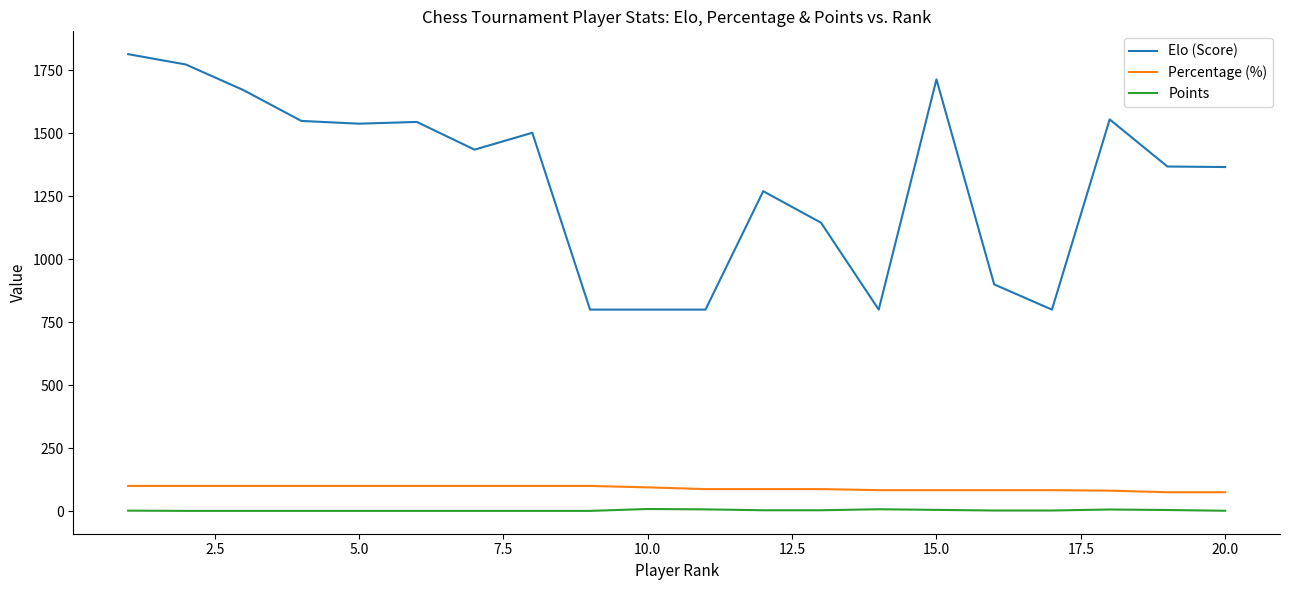

What is the difference between the maximum and minimum values in the Elo (Score) series?

1014.0